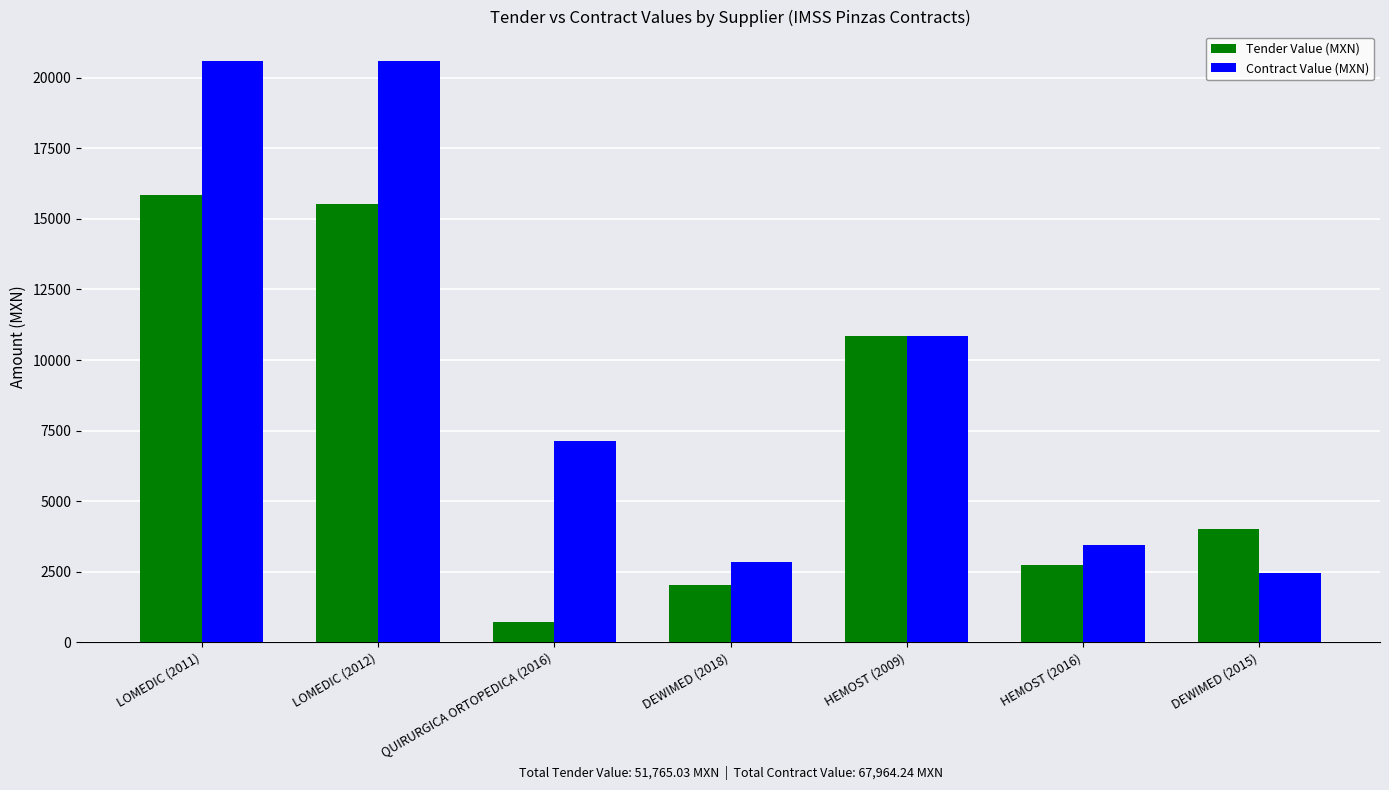

What is the difference between the Tender Value (MXN) values at LOMEDIC (2012) and HEMOST (2009)?

4680.4